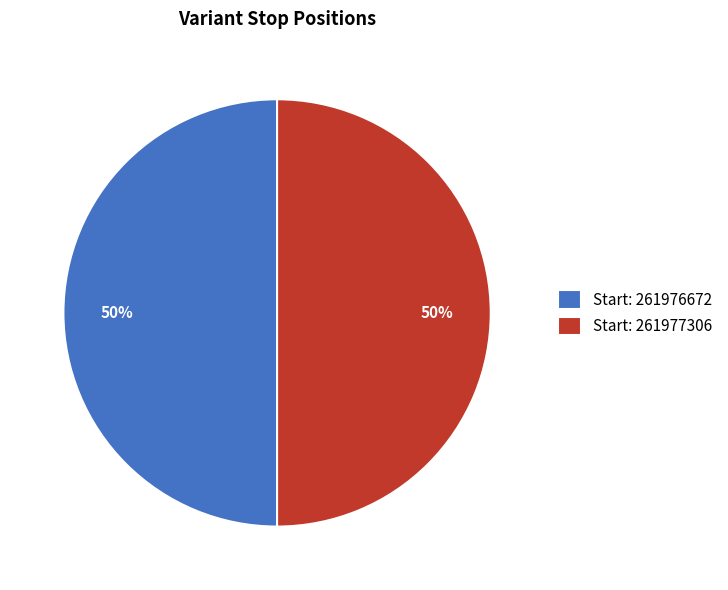

Do Start: 261976672 and Start: 261977306 together represent more than half of the pie?

Yes